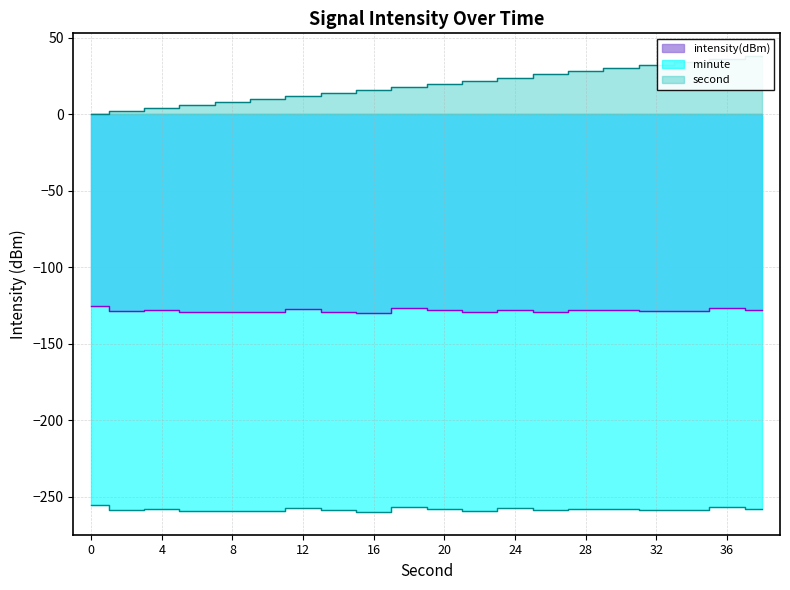

Is the value of intensity(dBm) at 32 greater than the value of second at 22?

No